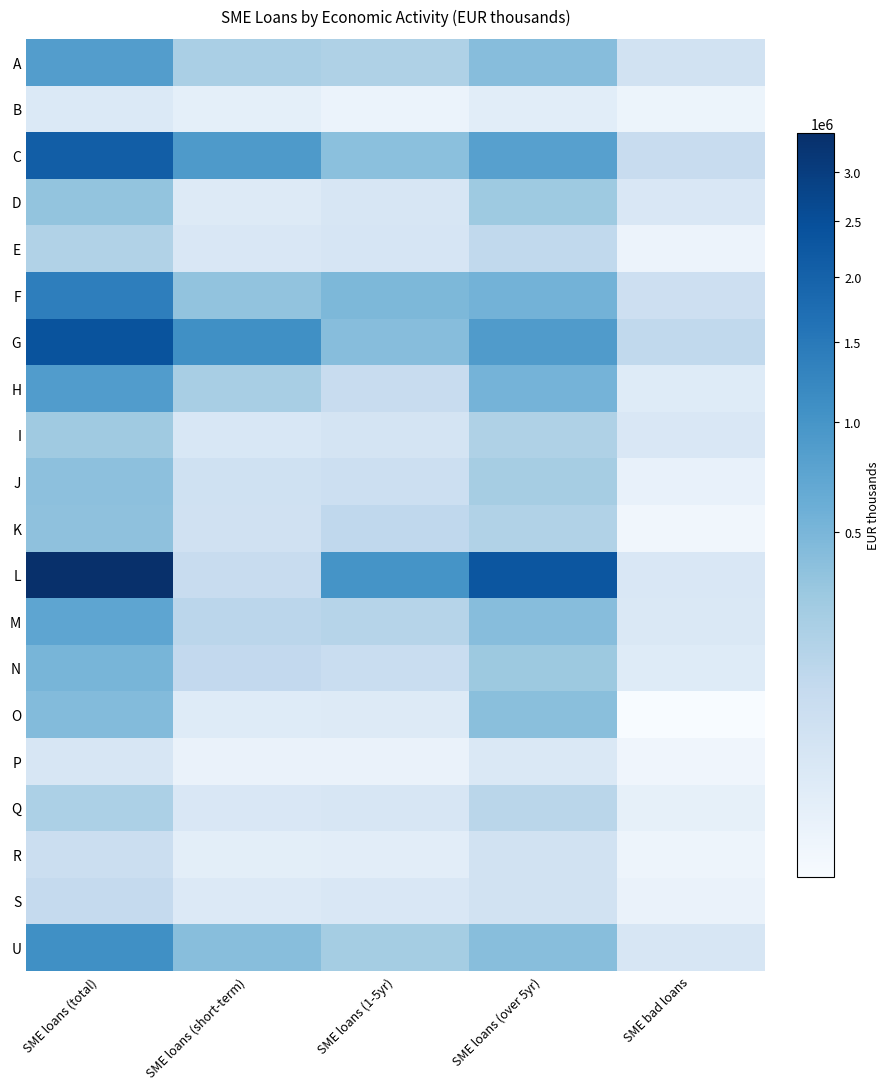

What is the difference between the highest and lowest values at SME loans (short-term)?

1079250